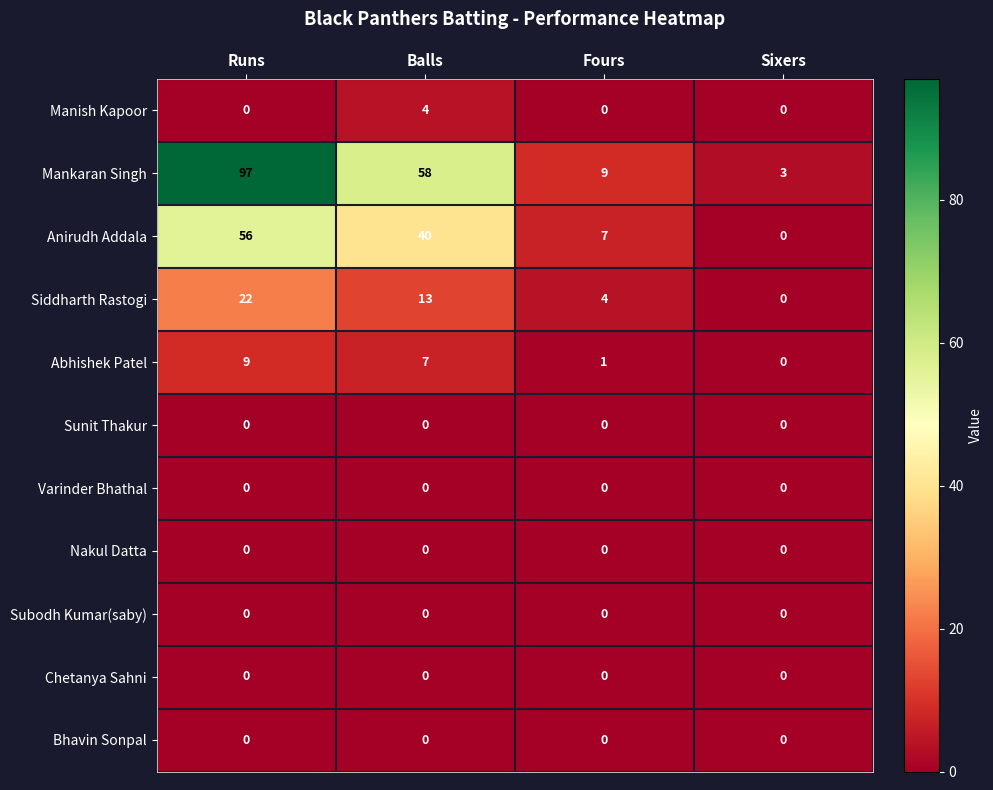

Rank the categories by Abhishek Patel value from highest to lowest.

Runs, Balls, Fours, Sixers